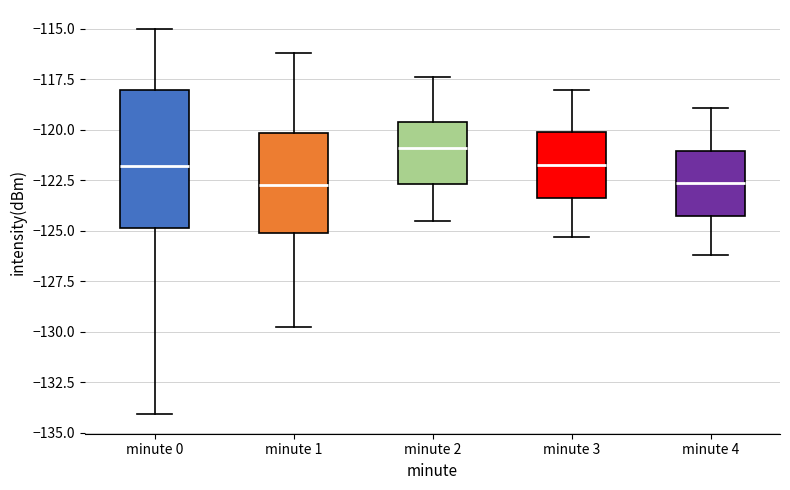

Reading left to right, read every box against the y-axis: the position of its median line, the range the box covers, and the ends of its whiskers. The values are not printed on the chart, so give them approximately, as read against the axis.

minute 0: median -122.0, box -125.0 to -118.0, whiskers -134.0 to -115.0
minute 1: median -122.5, box -125.0 to -120.0, whiskers -130.0 to -116.0
minute 2: median -121.0, box -122.5 to -119.5, whiskers -124.5 to -117.5
minute 3: median -121.5, box -123.5 to -120.0, whiskers -125.5 to -118.0
minute 4: median -122.5, box -124.0 to -121.0, whiskers -126.0 to -119.0